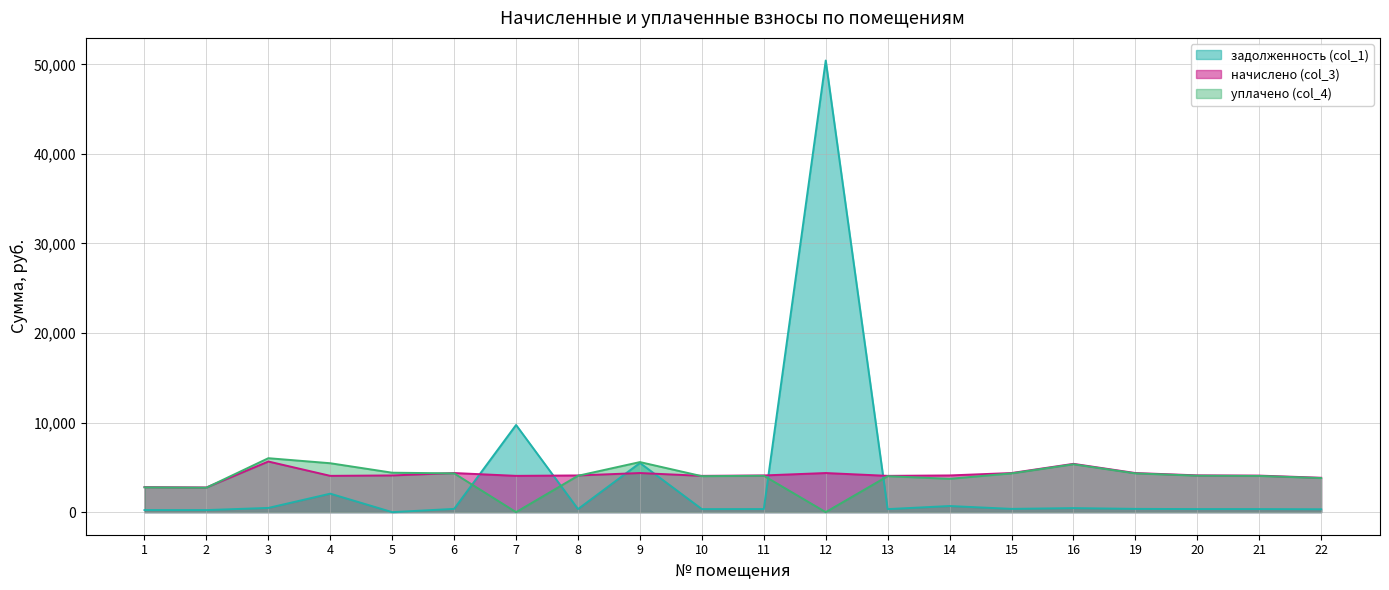

What is the total value across all series at 11?

8502.4